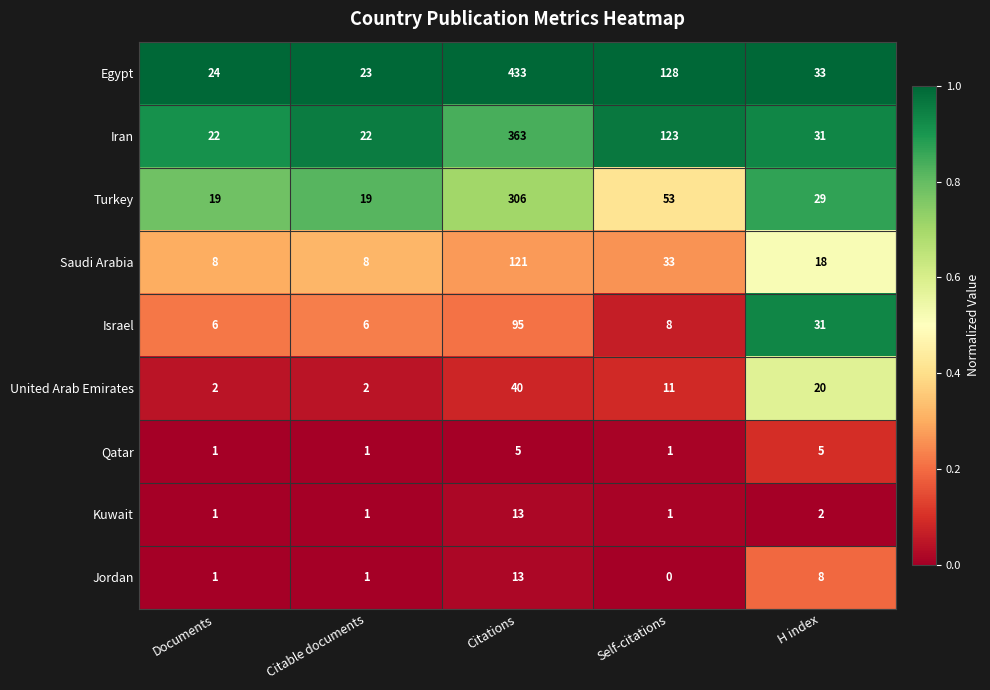

How many data points does each series have?

5